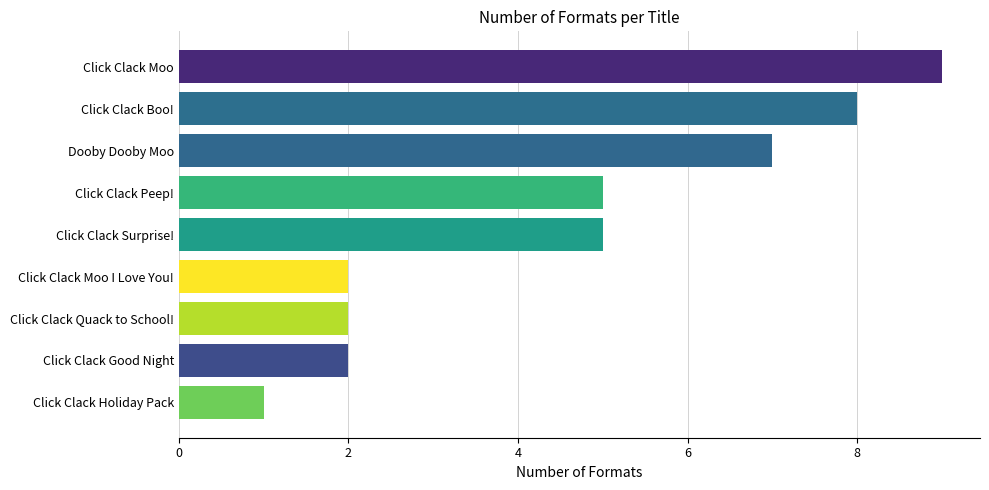

What is the difference between the second highest and minimum values?

7